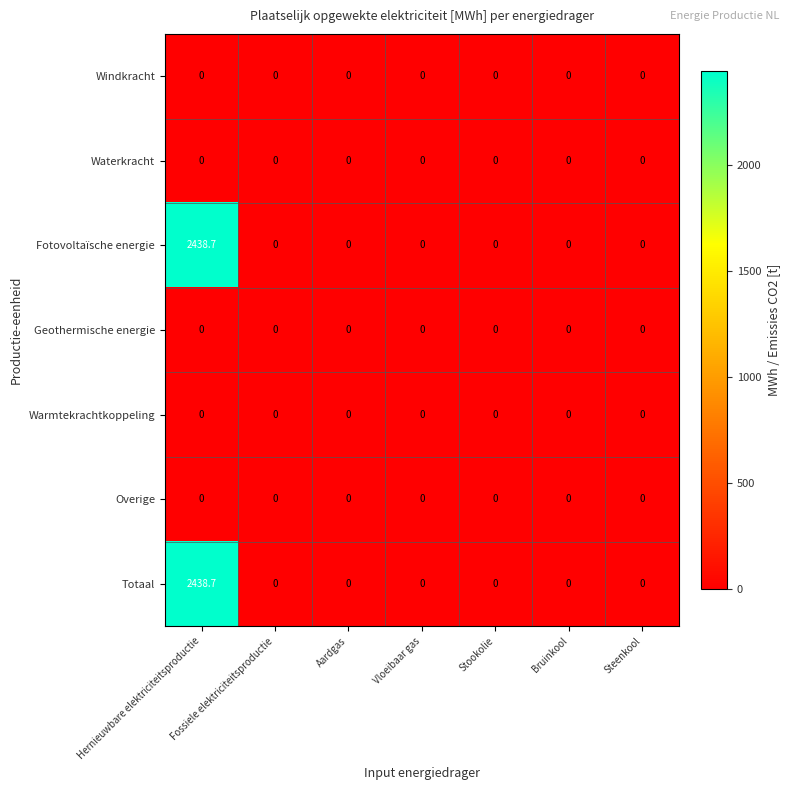

At how many categories does at least one series exceed 2209?

1